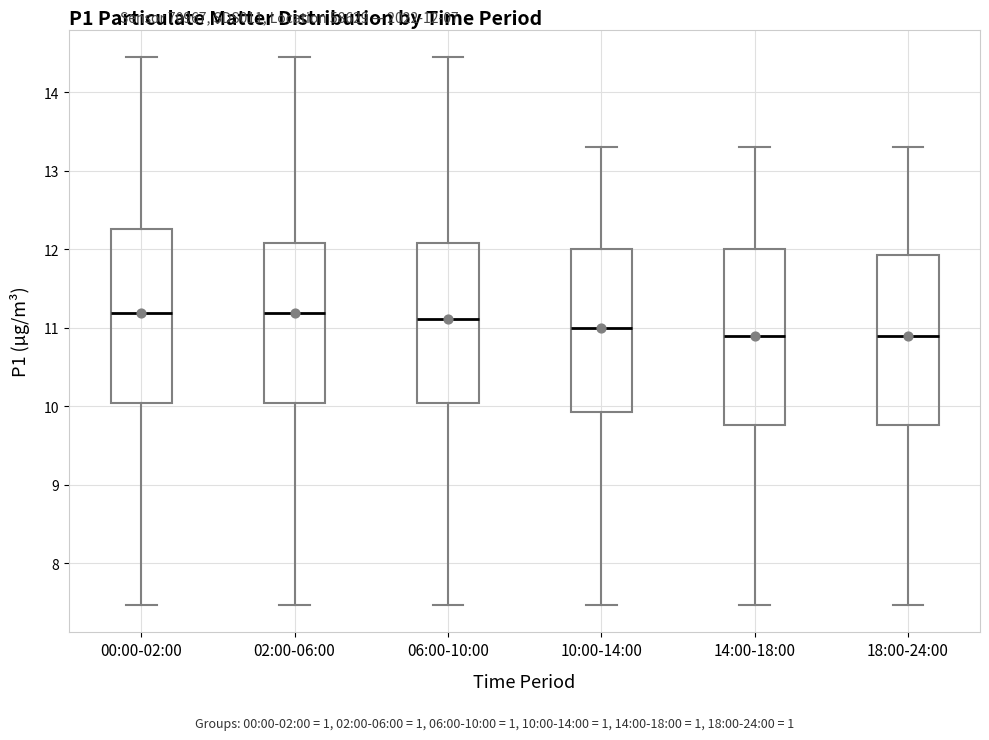

Reading left to right, transcribe this box plot: for each box, give where its median line is, the range the box spans, and where its two whiskers end, as read against the y-axis. The values are not printed on the chart, so give them approximately, as read against the axis.

00:00-02:00: median 11.2, box 10.0 to 12.3, whiskers 7.5 to 14.5
02:00-06:00: median 11.2, box 10.0 to 12.1, whiskers 7.5 to 14.5
06:00-10:00: median 11.1, box 10.0 to 12.1, whiskers 7.5 to 14.5
10:00-14:00: median 11.0, box 9.9 to 12.0, whiskers 7.5 to 13.3
14:00-18:00: median 10.9, box 9.8 to 12.0, whiskers 7.5 to 13.3
18:00-24:00: median 10.9, box 9.8 to 11.9, whiskers 7.5 to 13.3